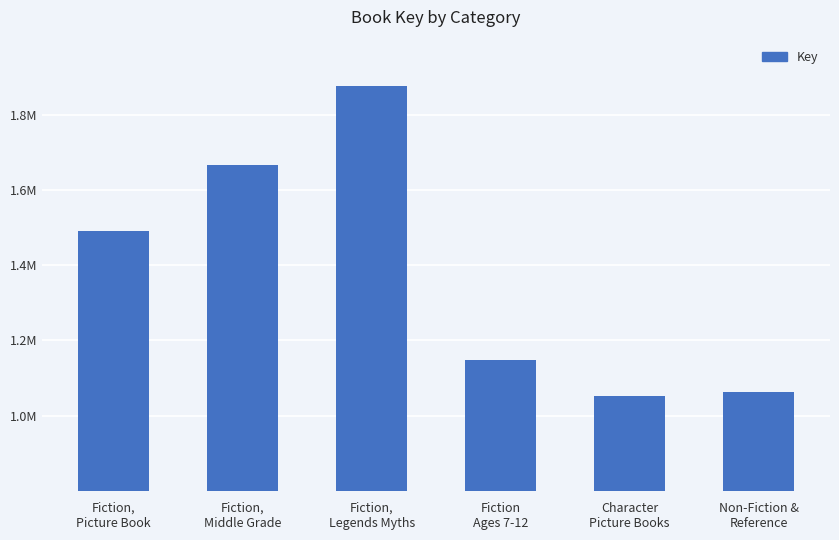

Are the bars grouped side by side (vs. stacked)?

No